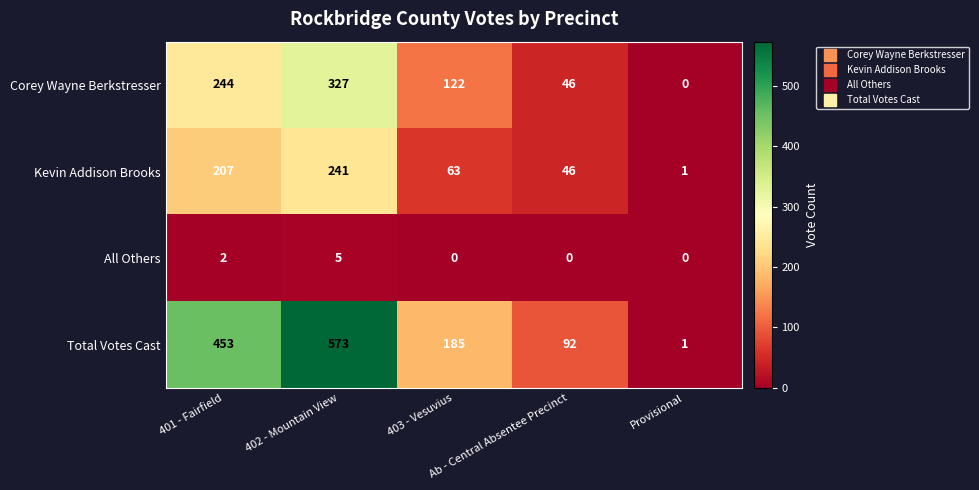

What is the maximum value shown in the chart?

573